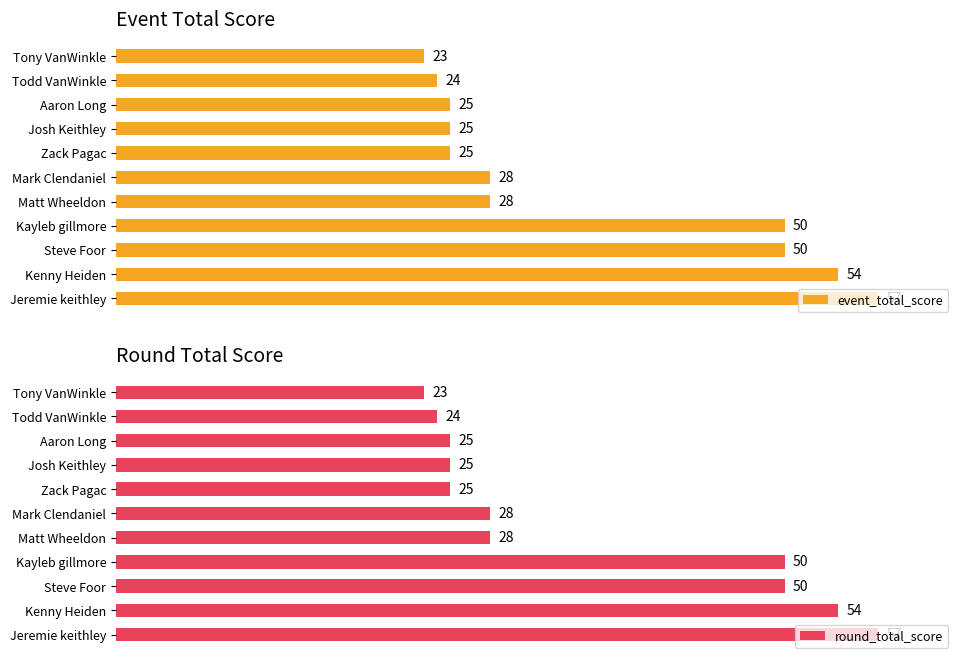

Count the number of data series in this chart.

2